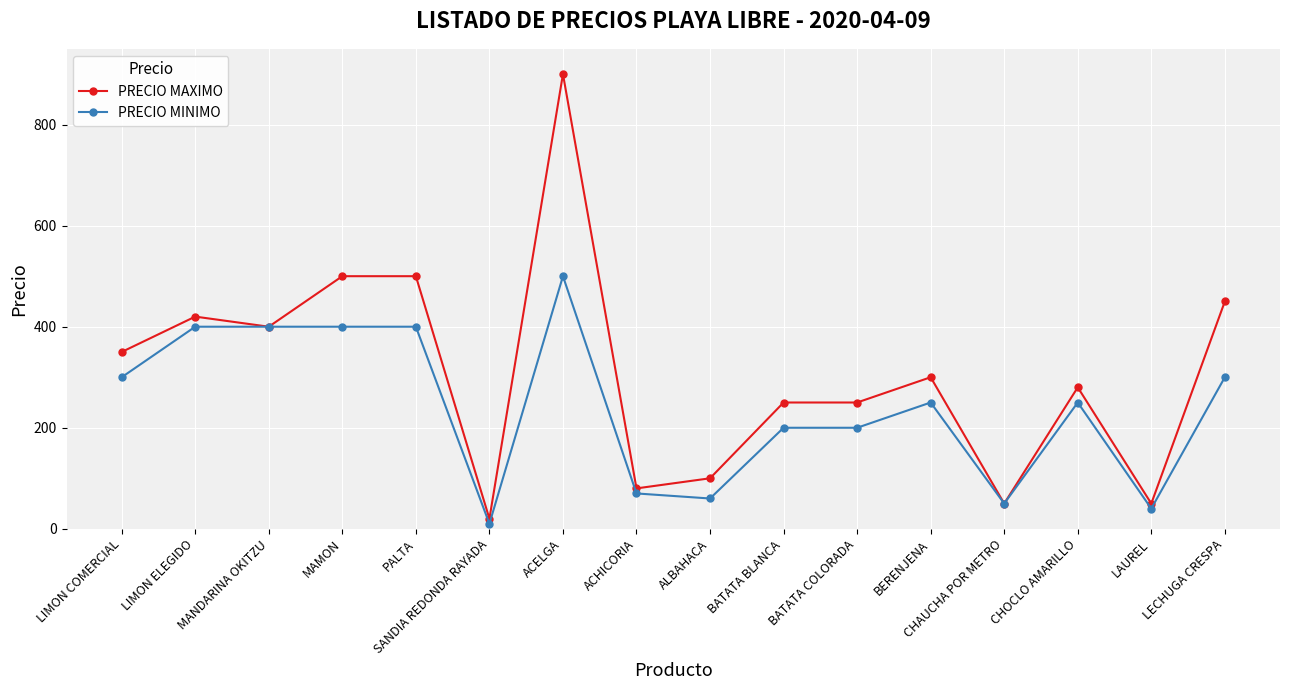

List the series in order of their peak value, highest first.

PRECIO MAXIMO, PRECIO MINIMO